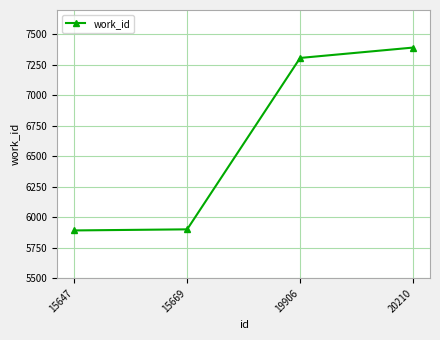

What is the difference between the values at 15669 and 20210?

1490